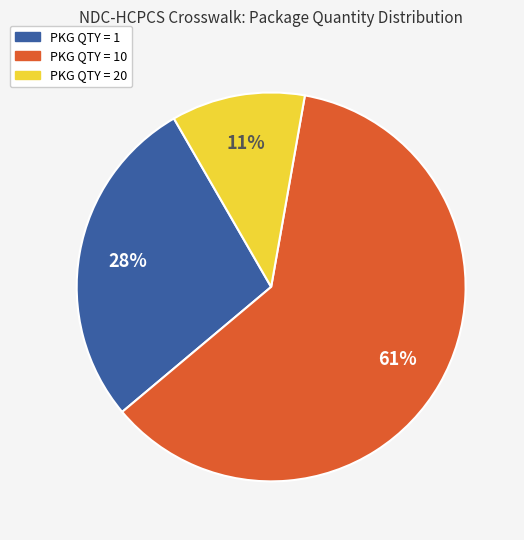

Is there a majority slice in this chart?

Yes